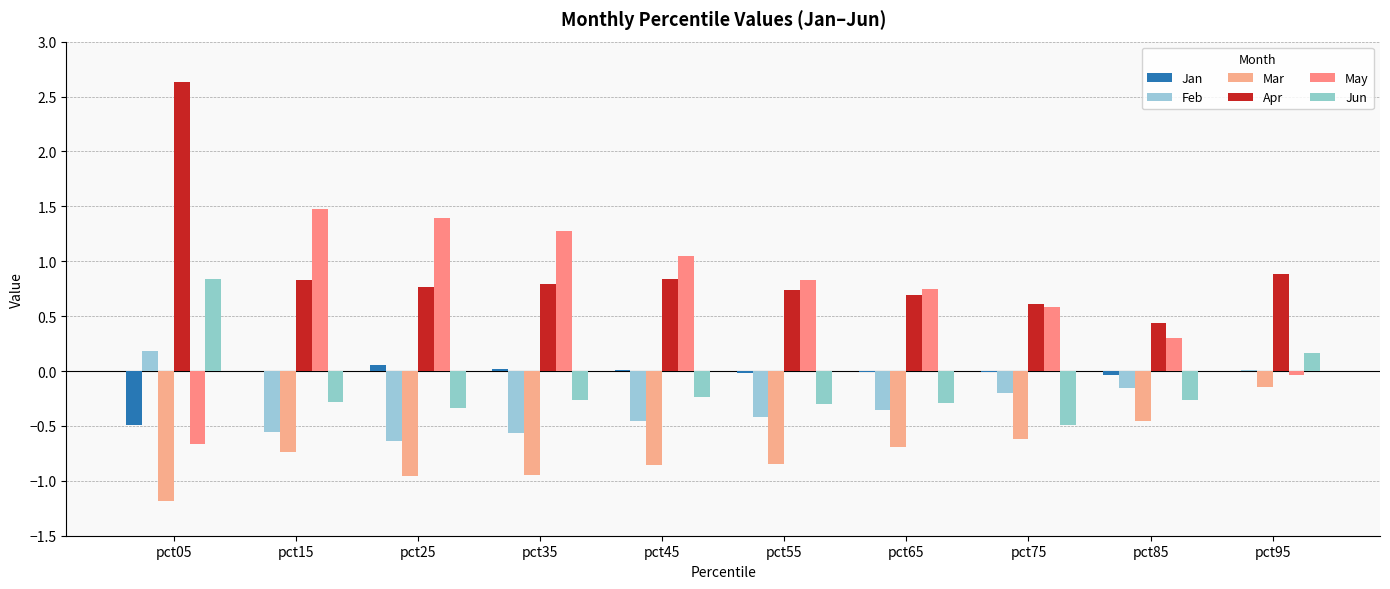

The value of Apr at pct35 is 1.3. True or false?

False